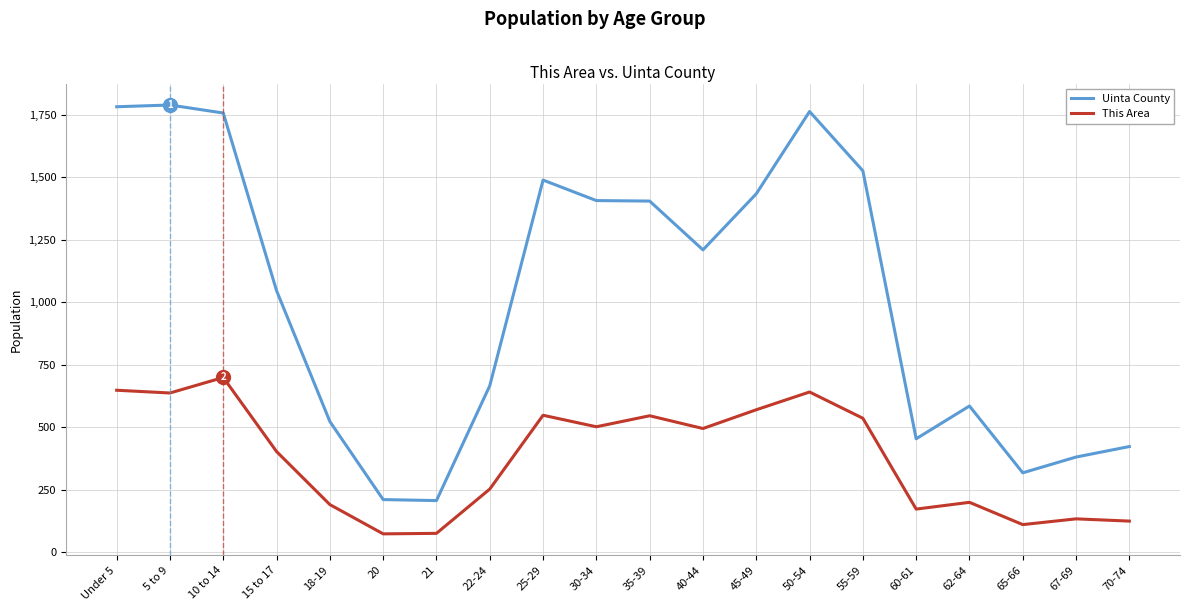

What value does the Uinta County series have at 50-54, to the nearest 50?

1750